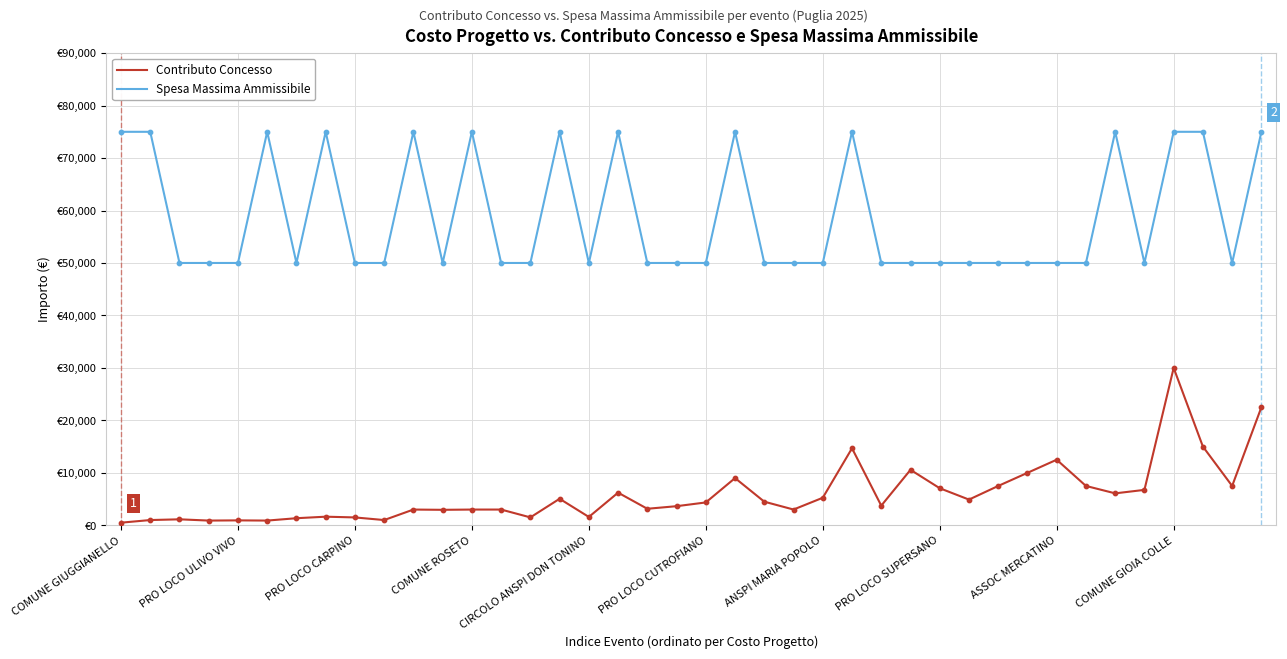

At which category is the sum across all series the highest?

COMUNE GIOIA COLLE